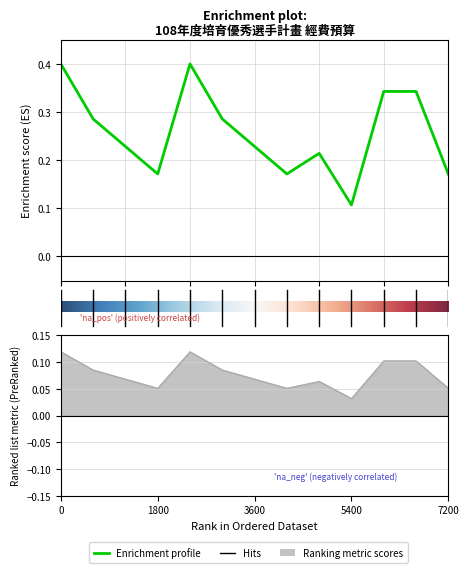

Does the chart display data point markers on the line(s)?

No